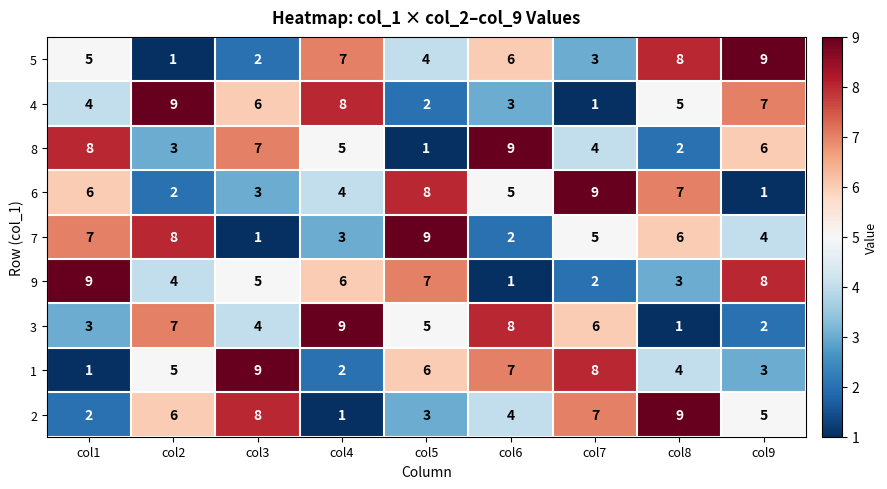

Rank the categories by 1 value from highest to lowest.

col3, col7, col6, col5, col2, col8, col9, col4, col1